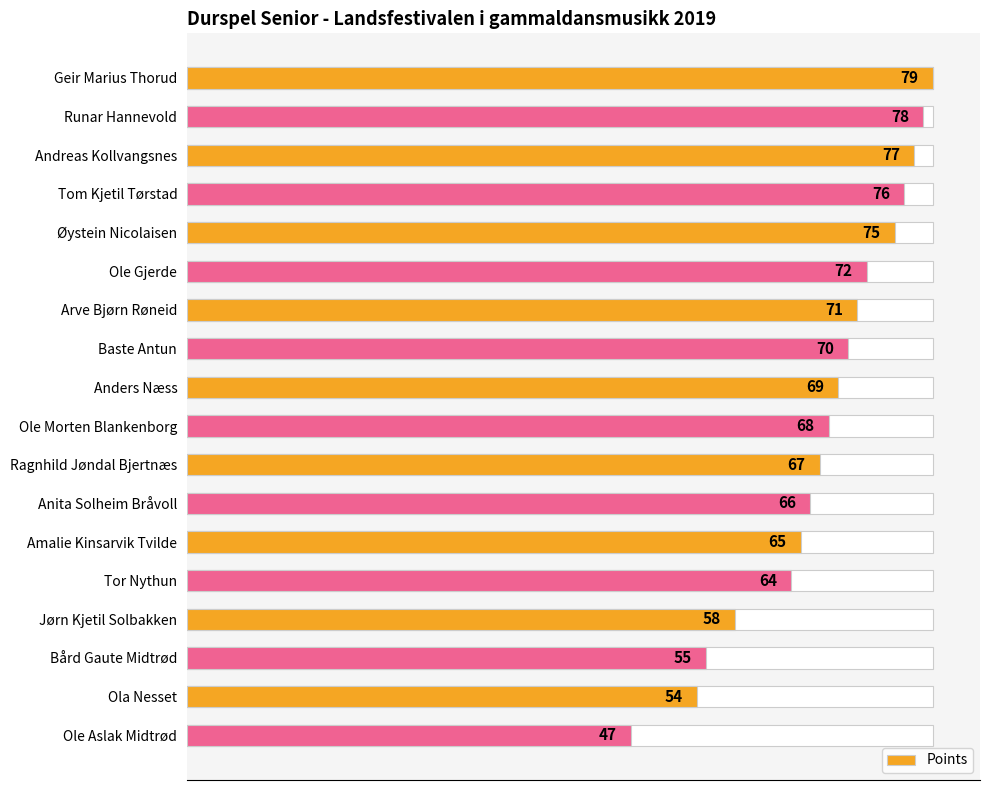

The value at 16 is 54. True or false?

True